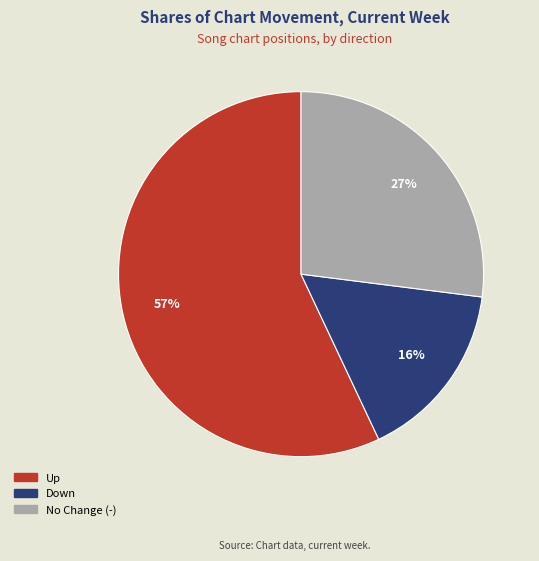

How many slices are in this pie chart?

3